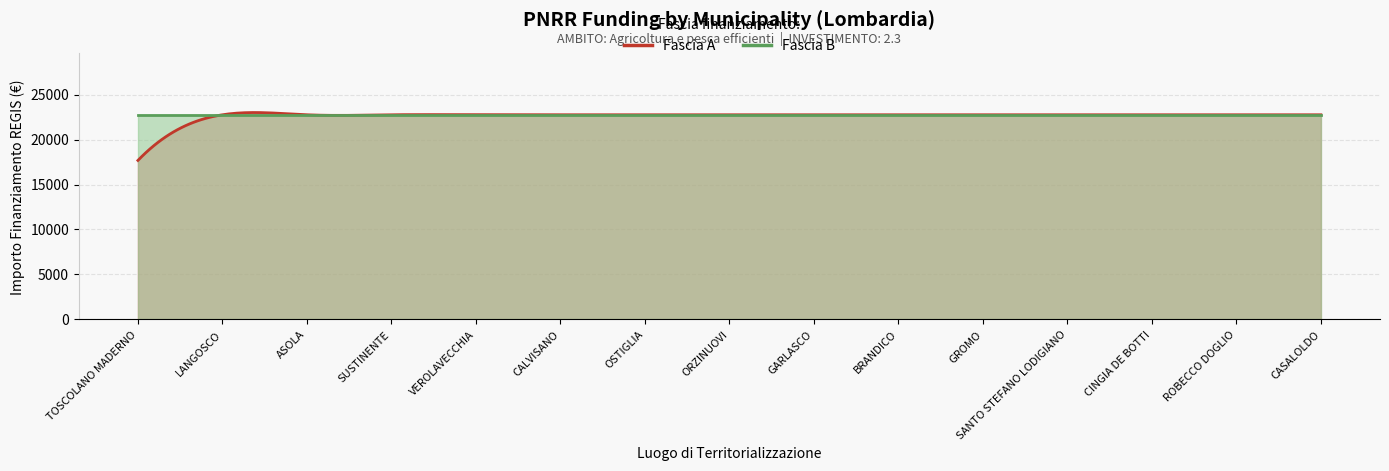

What are all the series names shown in the legend?

Fascia A, Fascia B